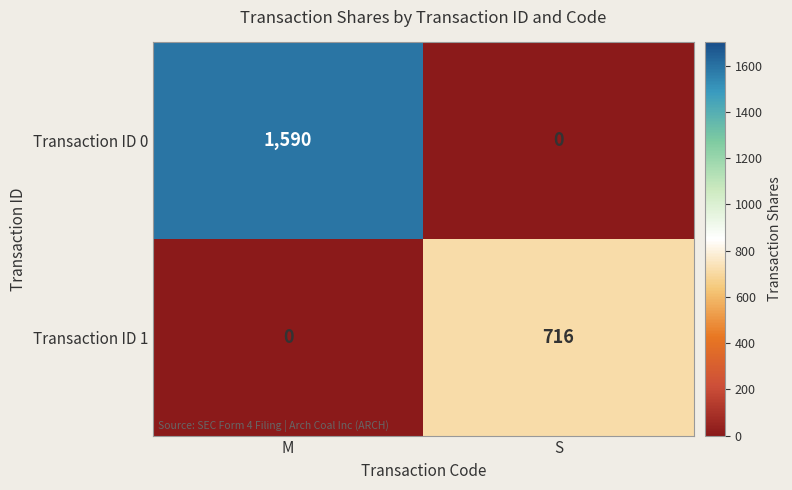

What is the approximate value of Transaction ID 0 at M, to the nearest 100?

1600